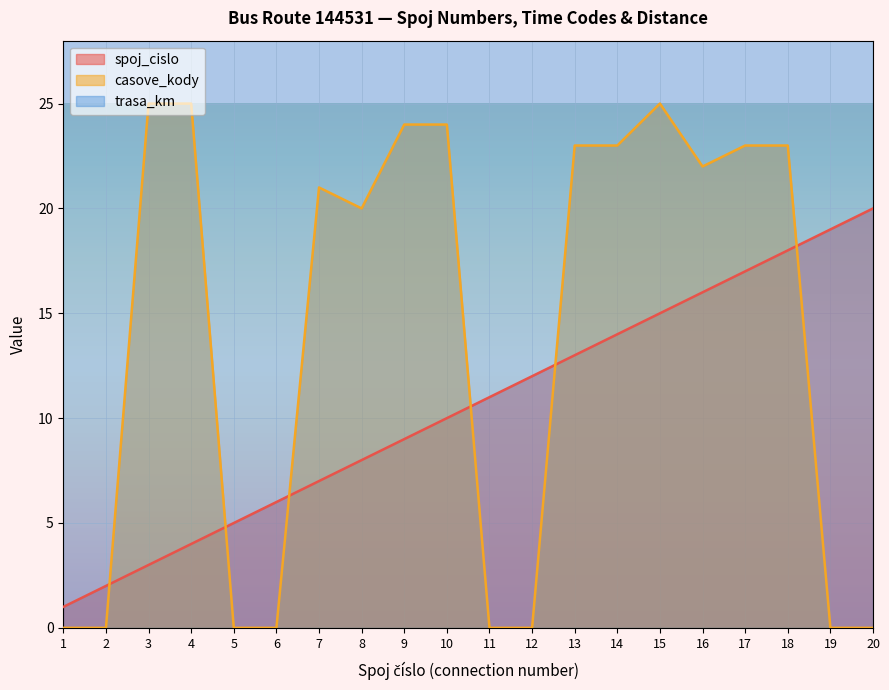

At which label does spoj_cislo first exceed 11?

12